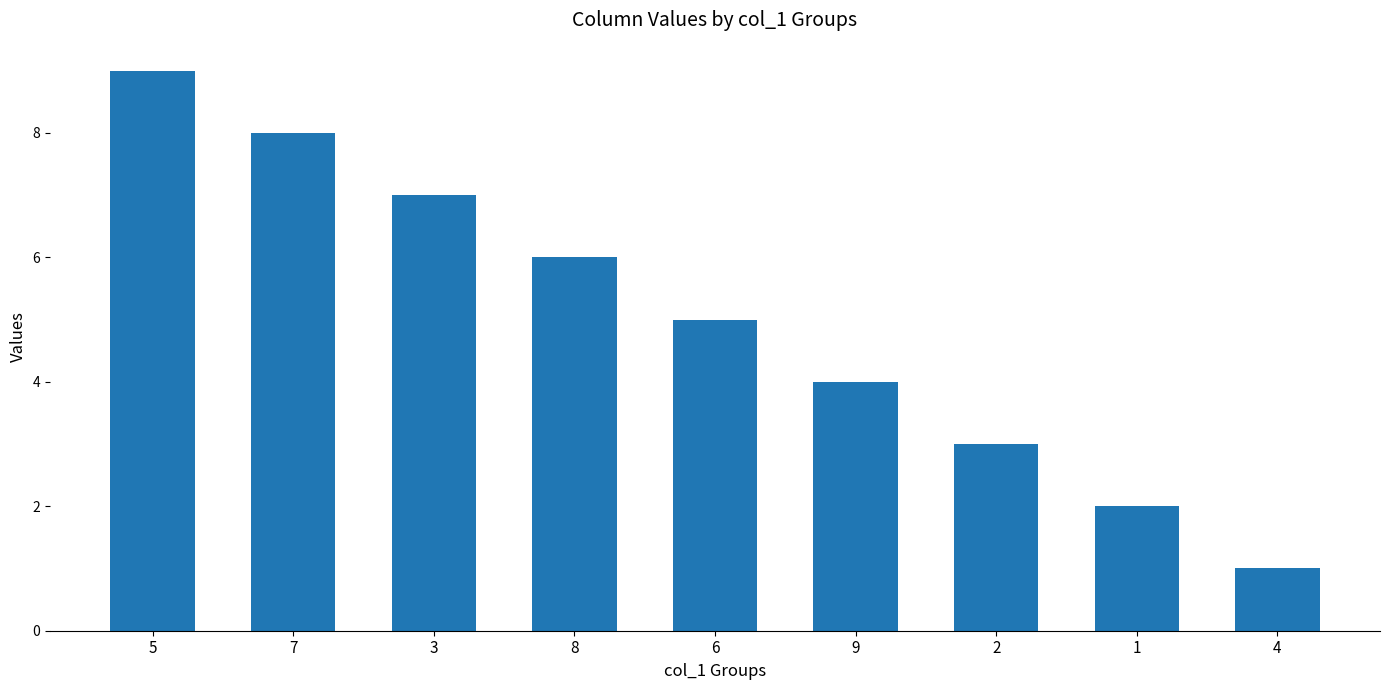

What value does the data have at 5?

9